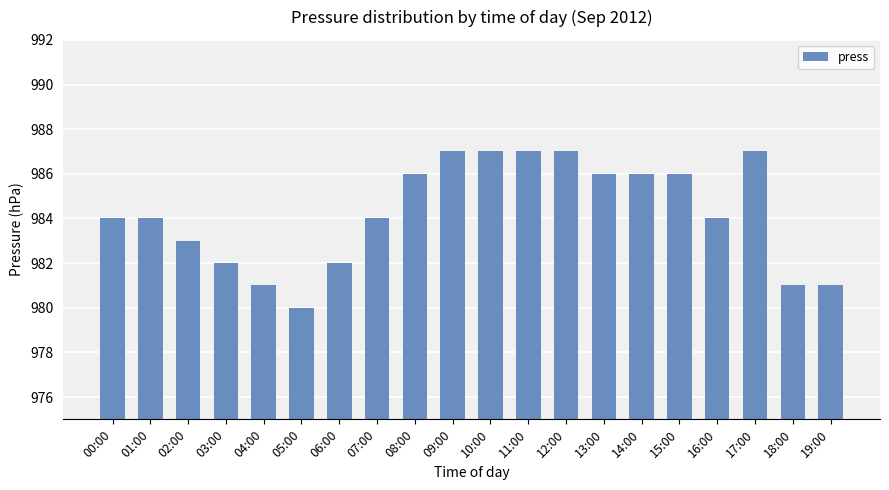

Is it true that the value at 13:00 is 1381?

False